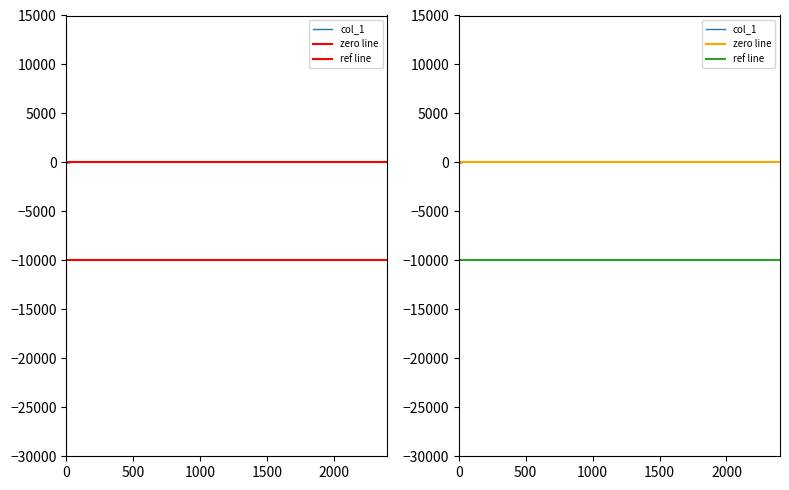

At which category does the data reach its first local valley?

1500